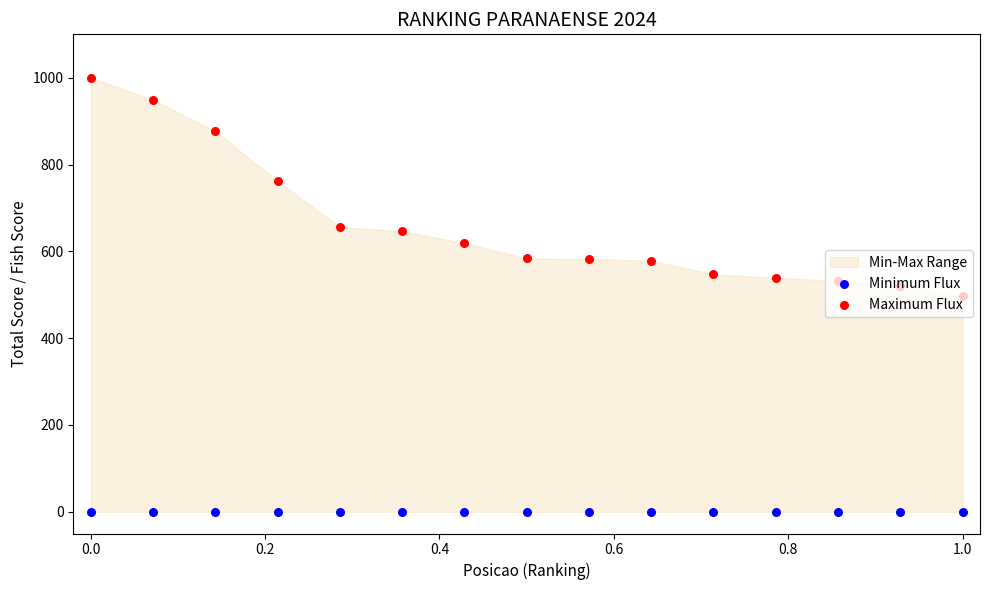

Which series reaches the maximum Y coordinate?

Maximum Flux